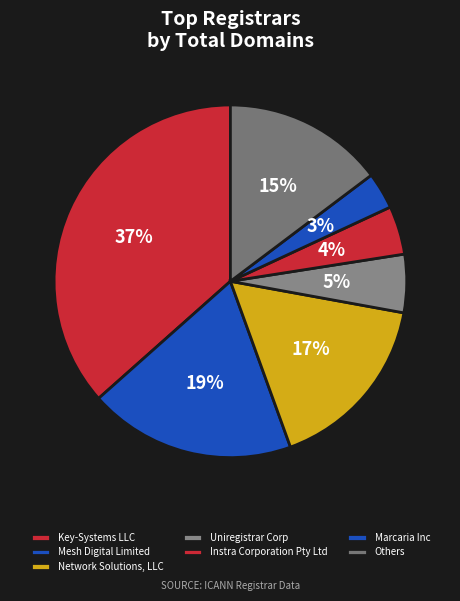

The Instra Corporation Pty Ltd slice represents 1% of the pie. True or false?

False